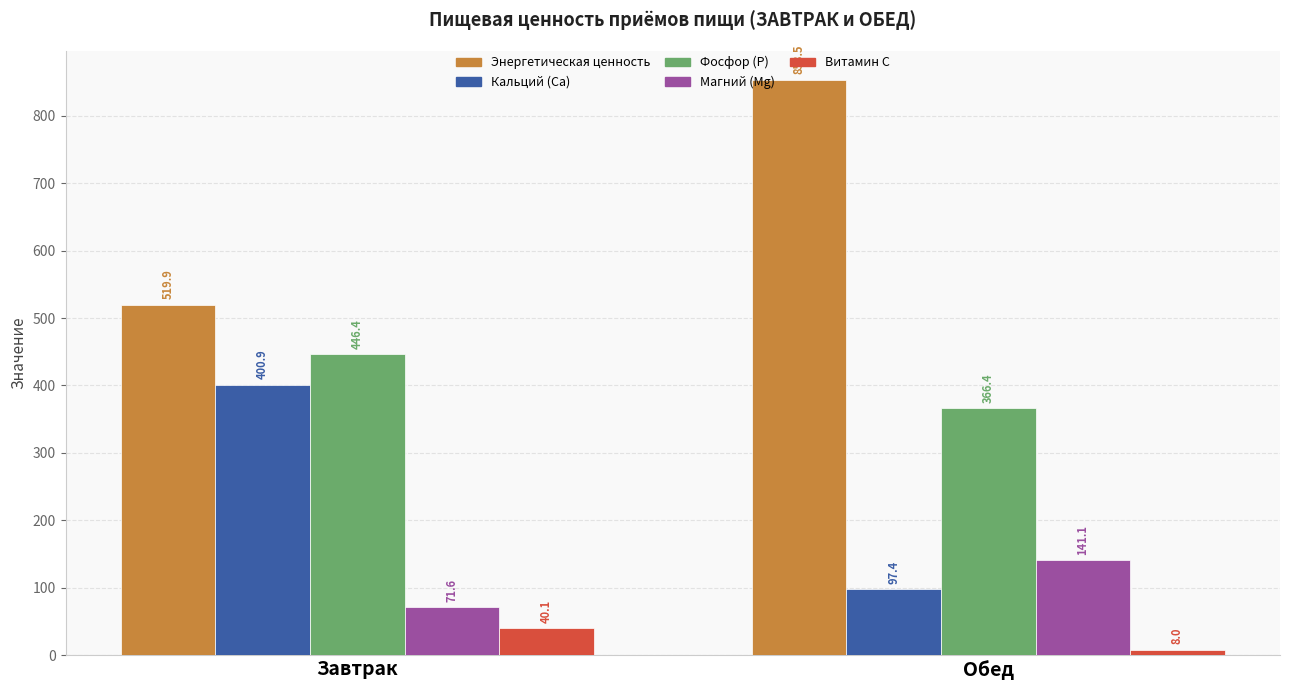

What is the label of the 1st bar from the right?

Обед